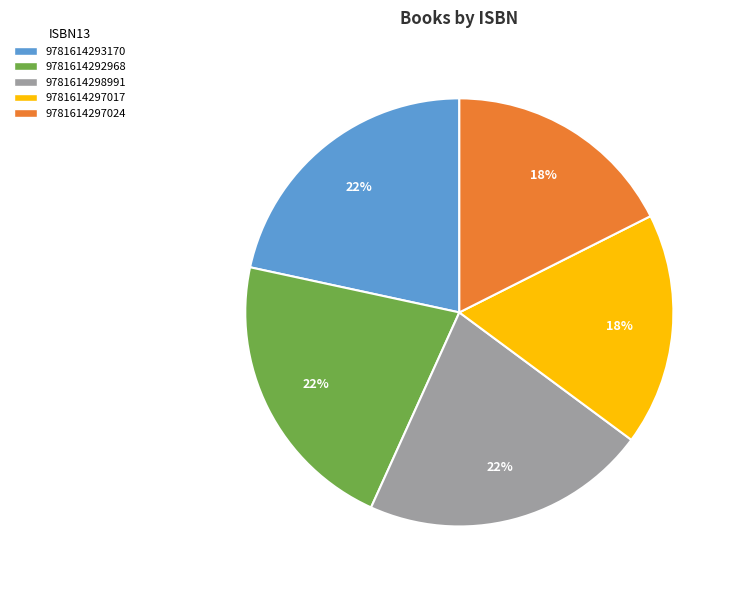

True or false: 9781614297017 accounts for 18% of the total.

True